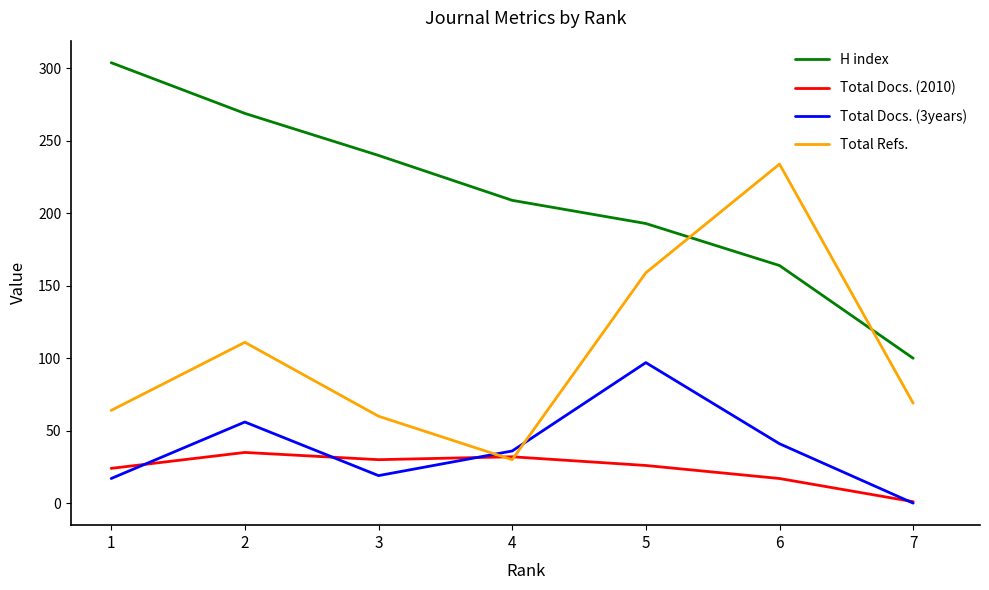

At which label does H index reach its minimum?

7